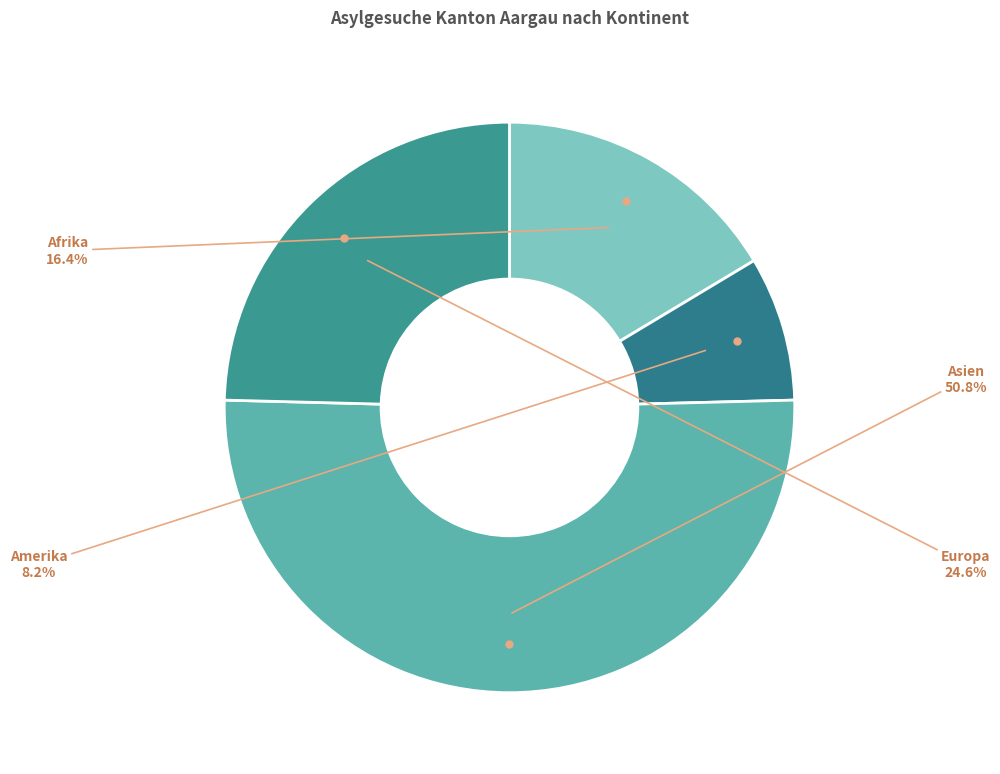

How many slices are in this pie chart?

4